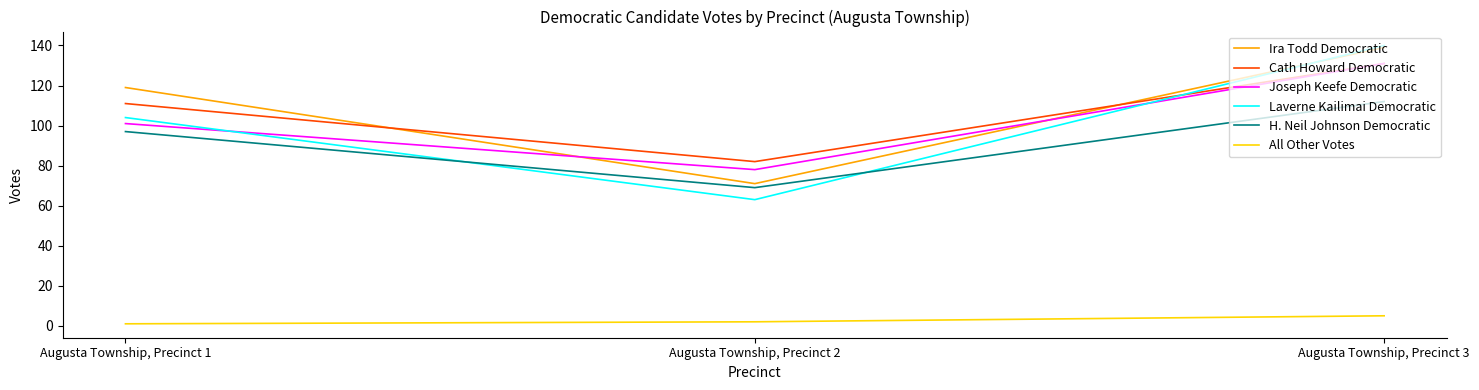

Does the chart have visible grid lines?

No